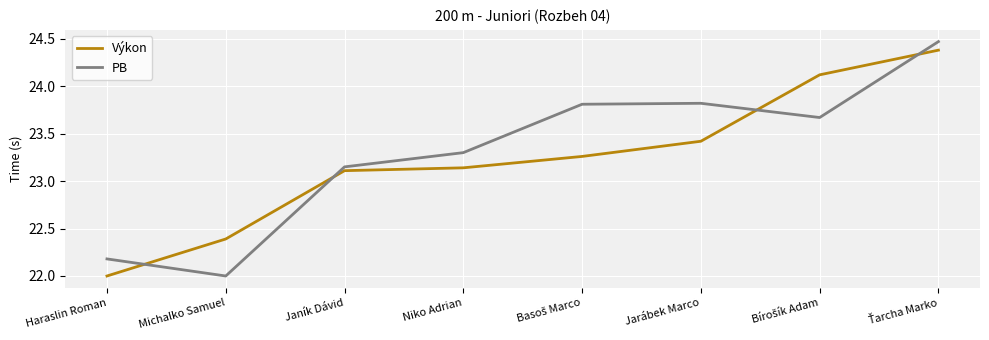

Where does the Výkon series first go above 23?

Janík Dávid